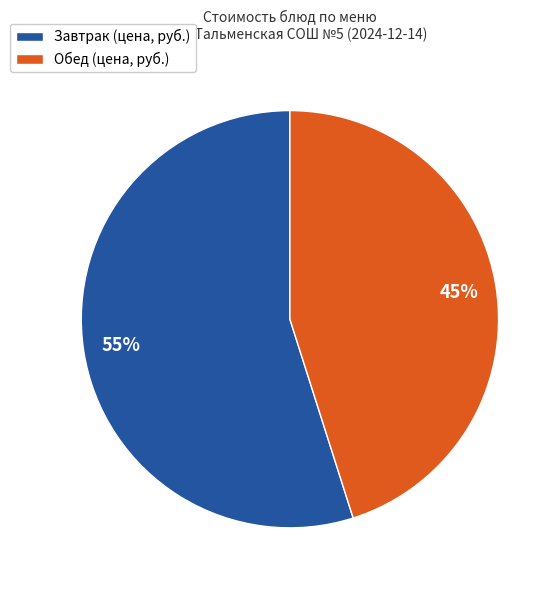

Is it true that Завтрак (цена, руб.) is 55% of the pie?

True